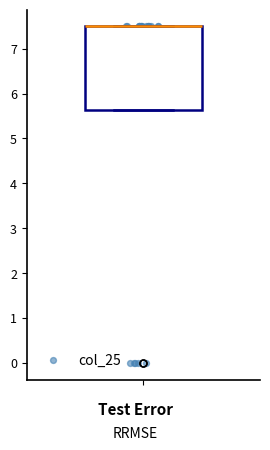

Transcribe this box plot: give where the median line is, the range the box spans, and where the two whiskers end, as read against the y-axis. The values are not printed on the chart, so give them approximately, as read against the axis.

median 7.5 (drawn on the box's upper edge), box 5.6 to 7.5, whiskers 5.6 to 7.5